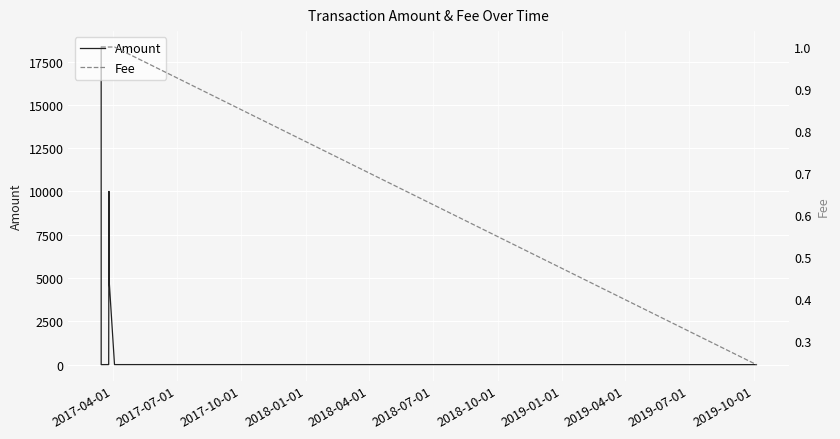

What is the sum of all Amount values?

33351.1